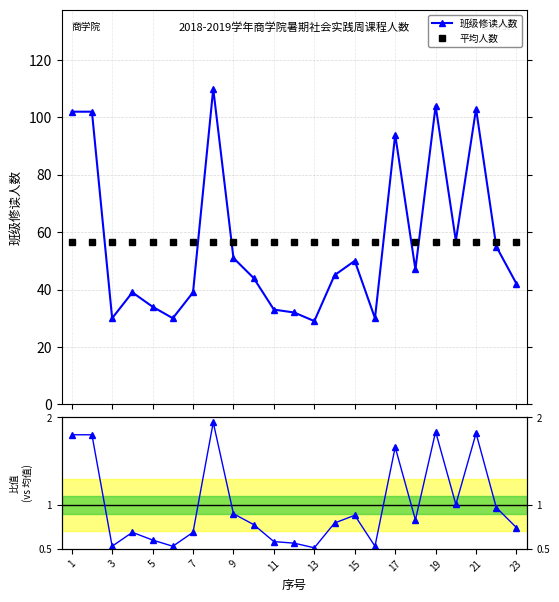

What is the value of the 平均人数 point at the 12th from the left?

56.6